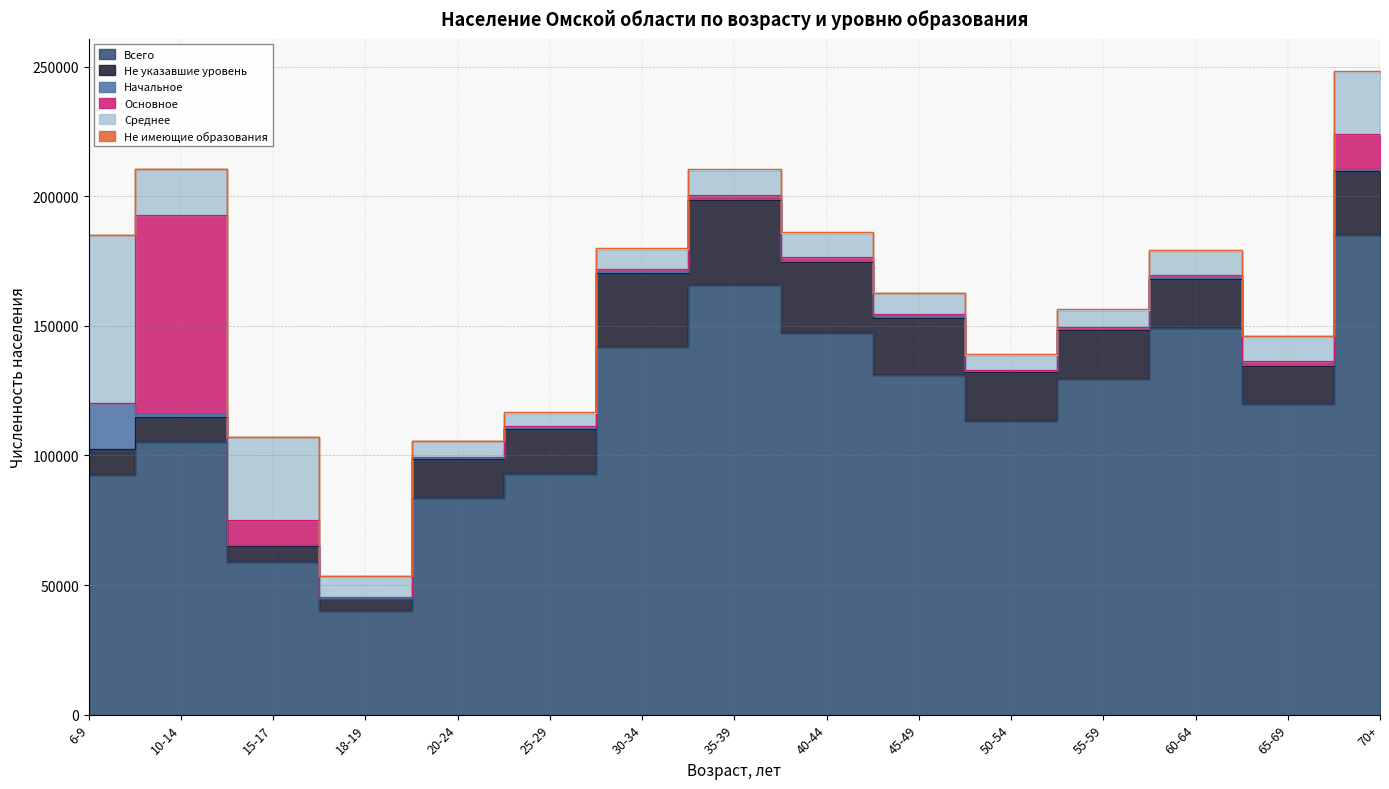

True or false: Не имеющие образования and Не указавшие уровень cross at least once.

False